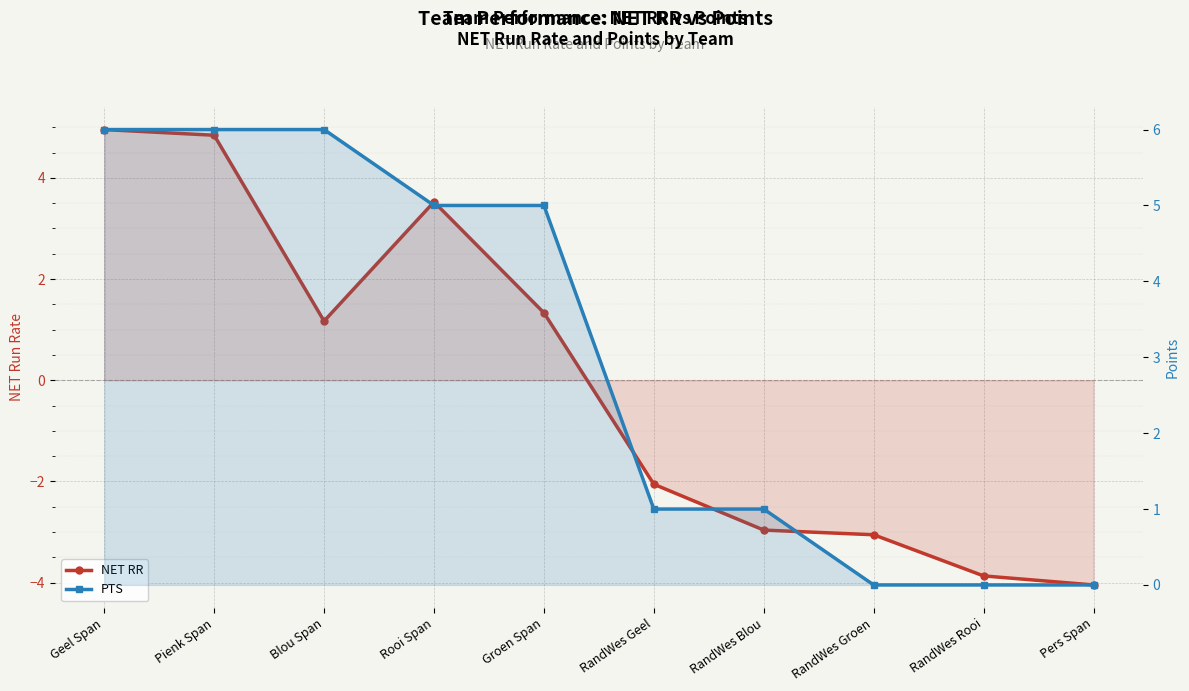

List the series in order of their overall mean, lowest first.

NET RR, PTS